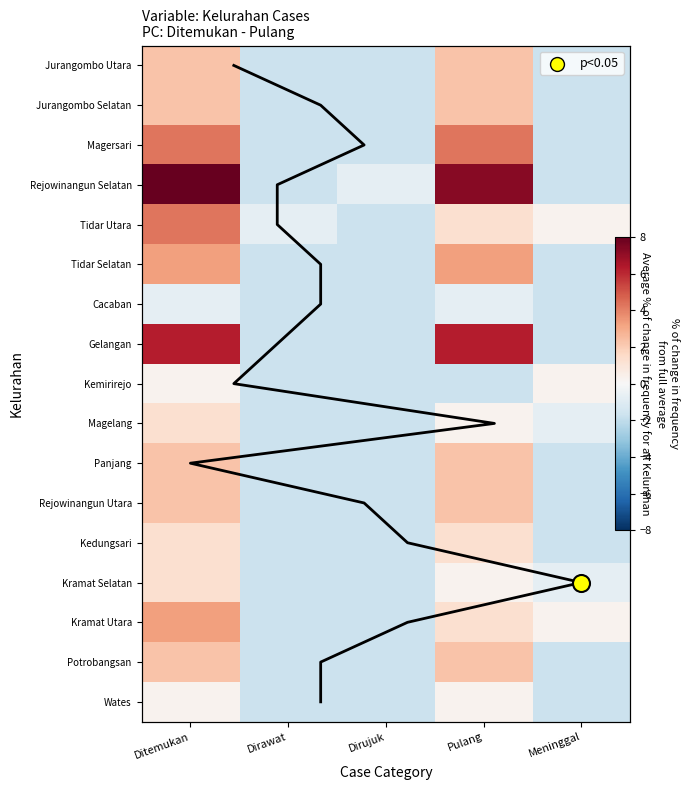

What is the sum of the Gelangan values at Dirawat and Ditemukan?

-0.5